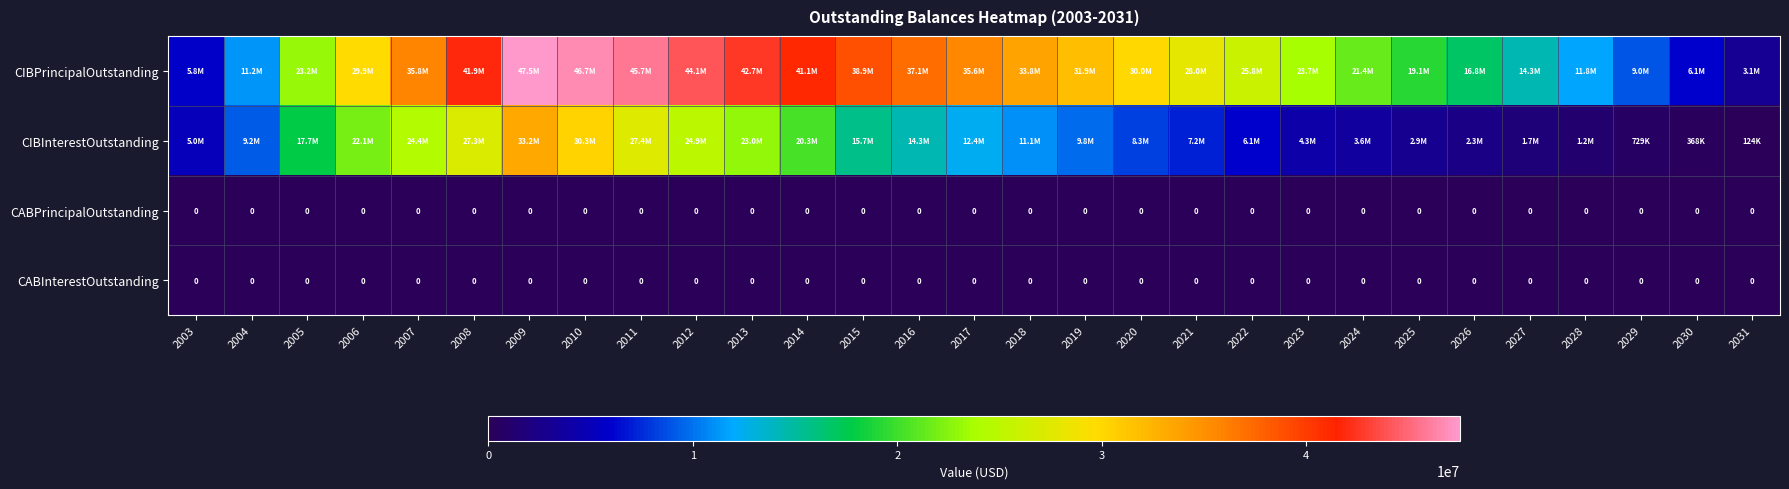

Is it true that CIBInterestOutstanding equals 8172449.6 at 2013?

False